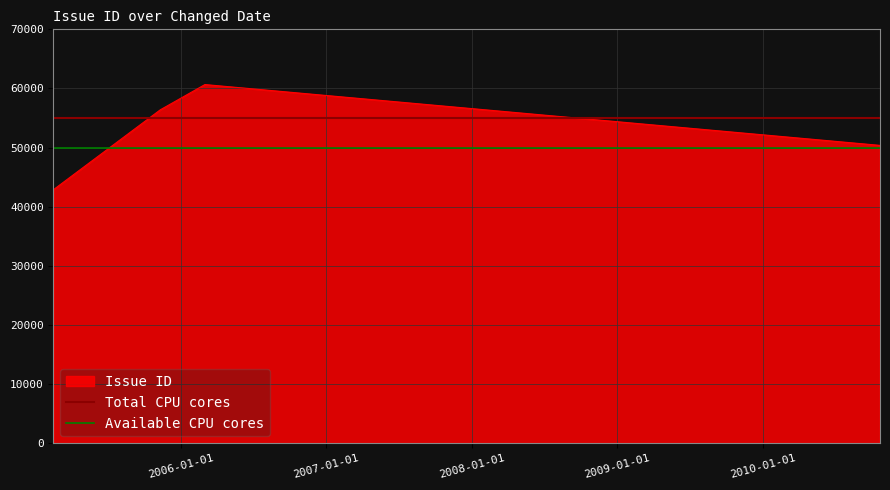

What is the lowest value of the Issue ID series?

42880